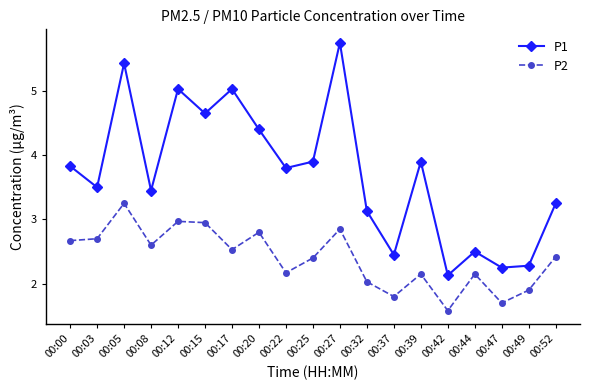

Which series has the largest total across all categories?

P1